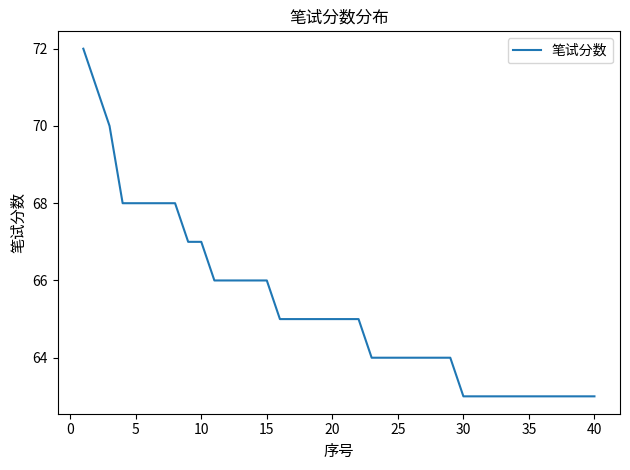

What is the maximum value shown in the chart?

72